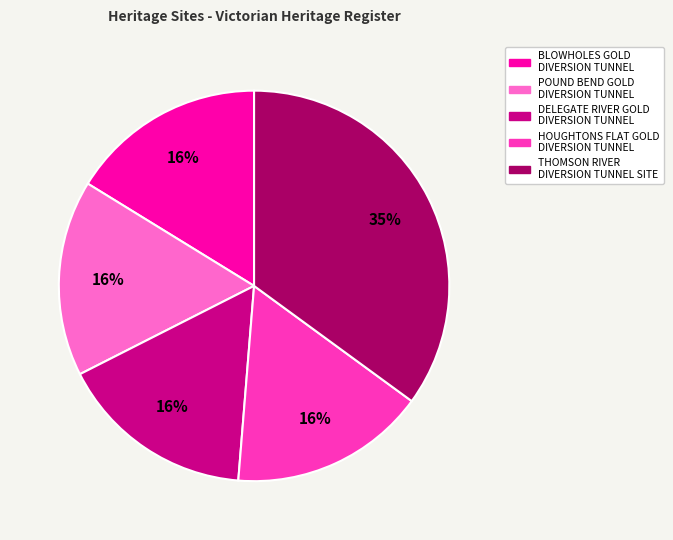

What is the largest slice in the pie chart?

THOMSON RIVER DIVERSION TUNNEL SITE